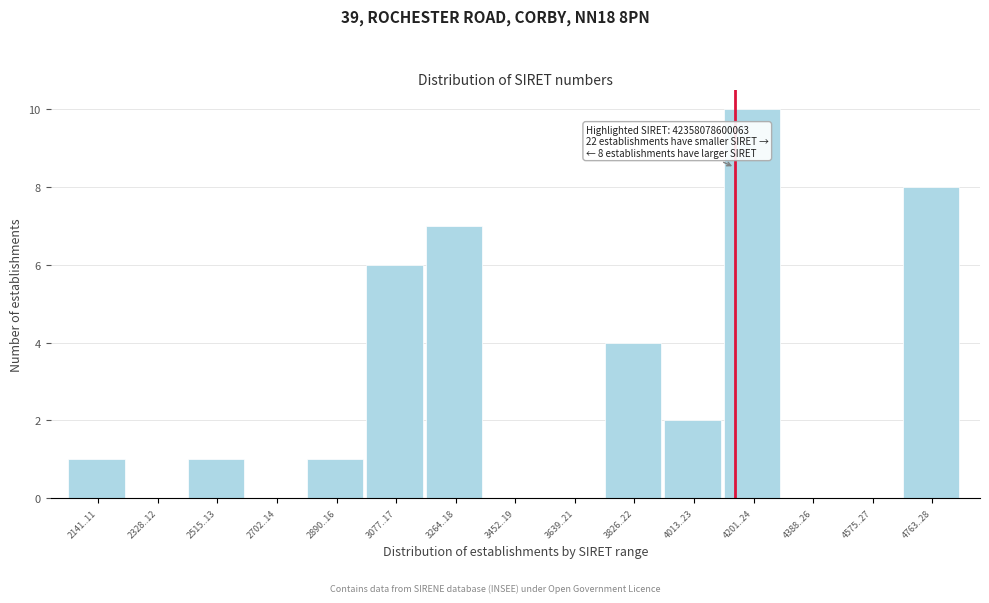

Reading left to right, transcribe all the data shown in this chart.

2141..11=1	2328..12=0	2515..13=1	2702..14=0	2890..16=1	3077..17=6	3264..18=7	3452..19=0	3639..21=0	3826..22=4	4013..23=2	4201..24=10	4388..26=0	4575..27=0	4763..28=8